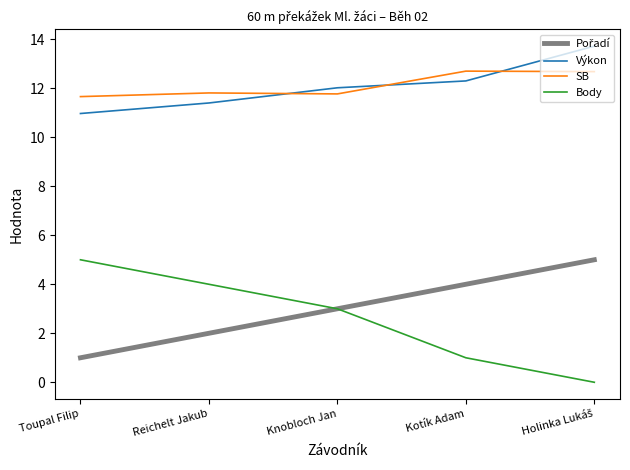

Is this an area chart (filled region under the line)?

No